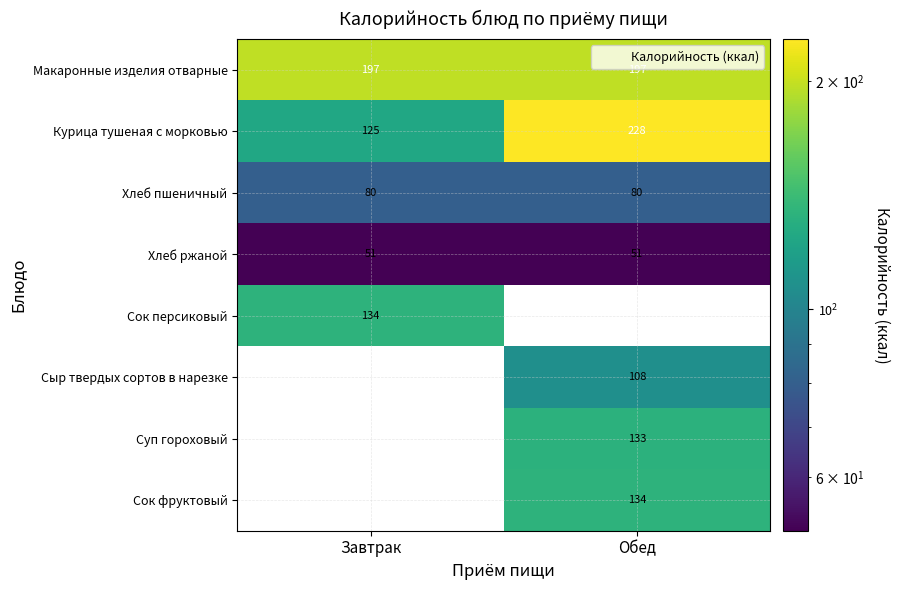

What is the sum of all Сок фруктовый values?

134.0